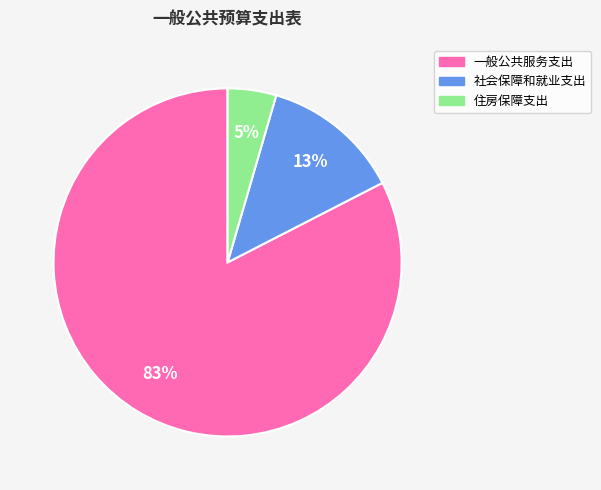

What is the smallest slice in the pie chart?

住房保障支出